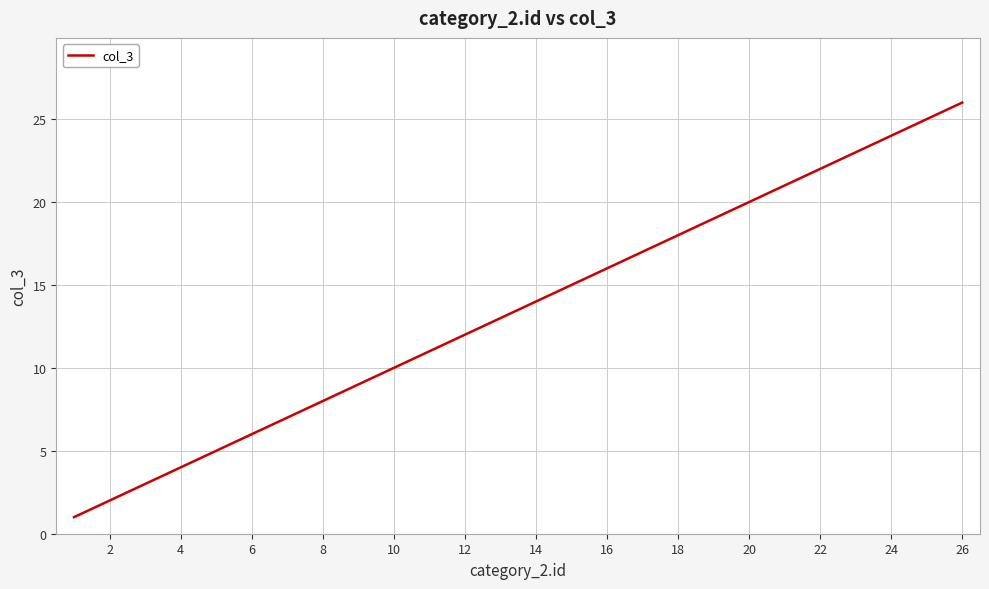

Does the chart have visible grid lines?

Yes